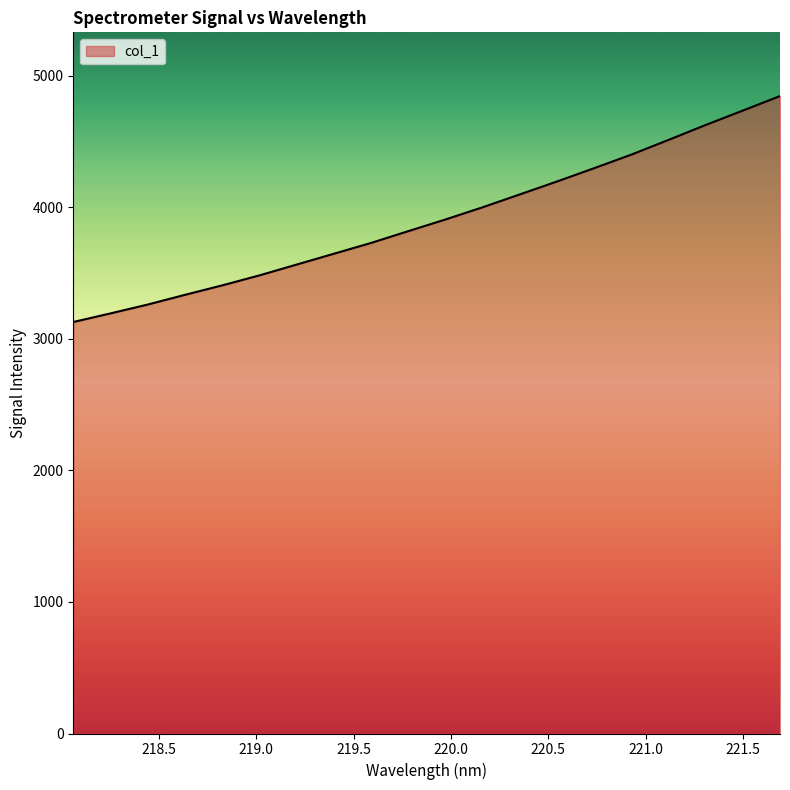

What is the maximum value shown in the chart?

4846.1